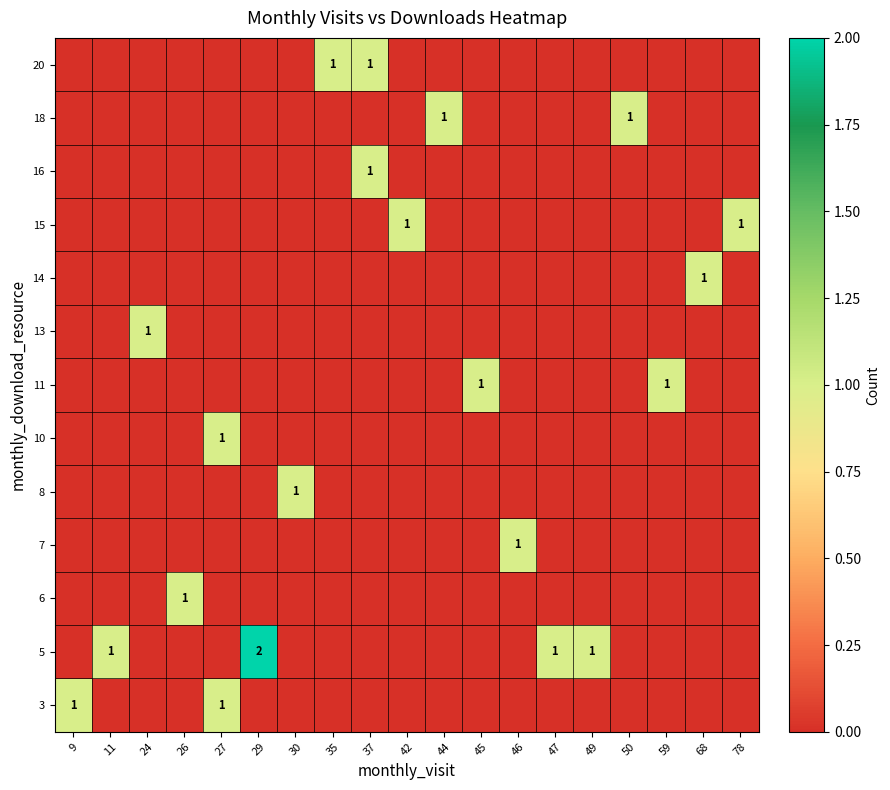

What is the total value across all series at 44?

1